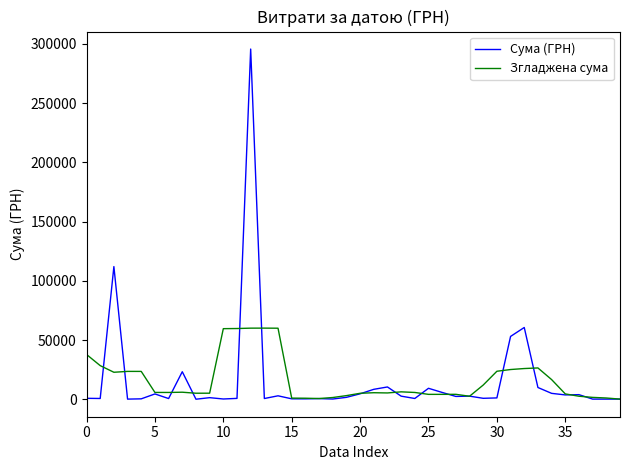

Which series has the widest spread of values?

Сума (ГРН)